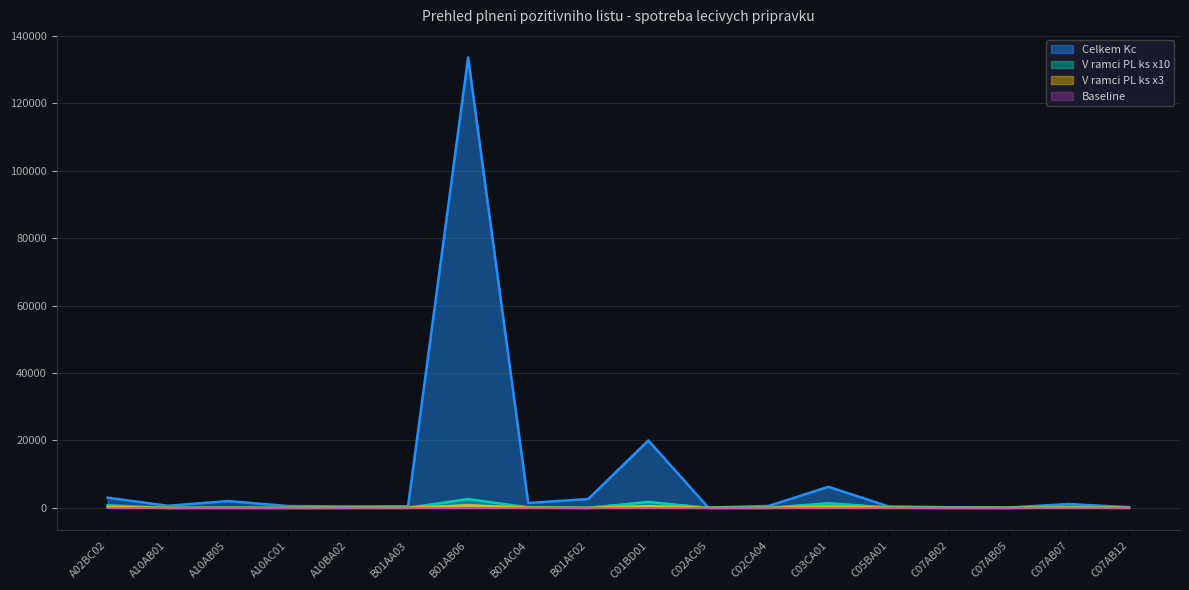

Reading left to right, extract all data points from this chart.

V ramci PL Kc: A02BC02=3017.7	A10AB01=624.8	A10AB05=2030.0	A10AC01=549.4	A10BA02=416.7	B01AA03=497.6	B01AB06=133650.8	B01AC04=1452.5	B01AF02=2629.7	C01BD01=20002.4	C02AC05=78.5	C02CA04=577.8	C03CA01=6251.6	C05BA01=438.0	C07AB02=176.9	C07AB05=98.6	C07AB07=1147.0	C07AB12=194.6
V ramci PL ks: A02BC02=760.0	A10AB01=10.0	A10AB05=50.0	A10AC01=10.0	A10BA02=30.0	B01AA03=40.0	B01AB06=2620.0	B01AC04=150.0	B01AF02=20.0	C01BD01=1770.0	C02AC05=10.0	C02CA04=20.0	C03CA01=1390.0	C05BA01=100.0	C07AB02=20.0	C07AB05=10.0	C07AB07=250.0	C07AB12=30.0